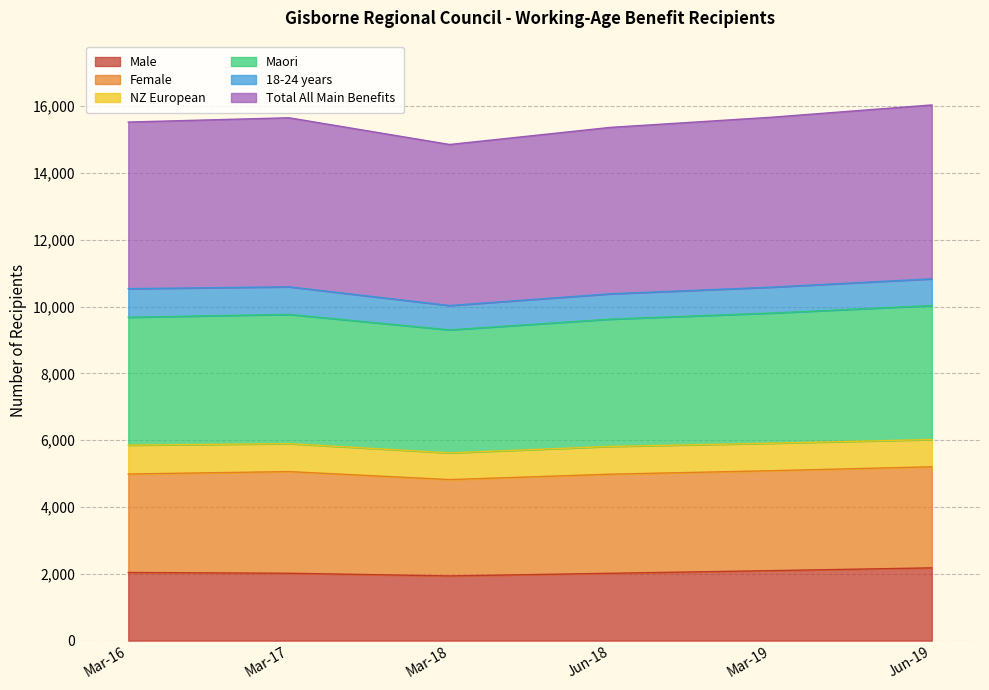

The value of Maori at Jun-18 is 8401. True or false?

False